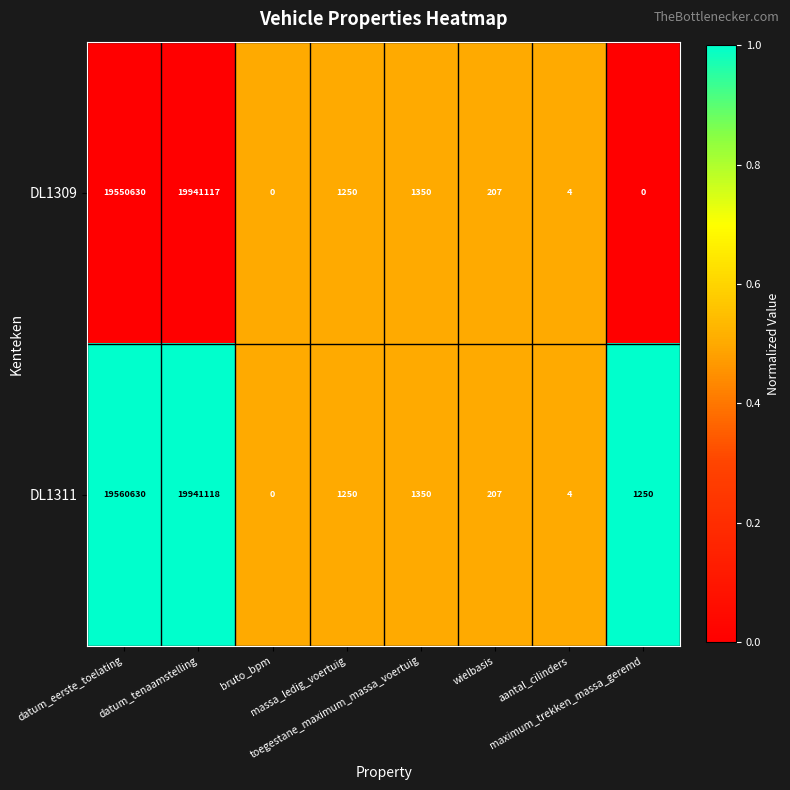

What is the highest value of the DL1309 series?

19941117